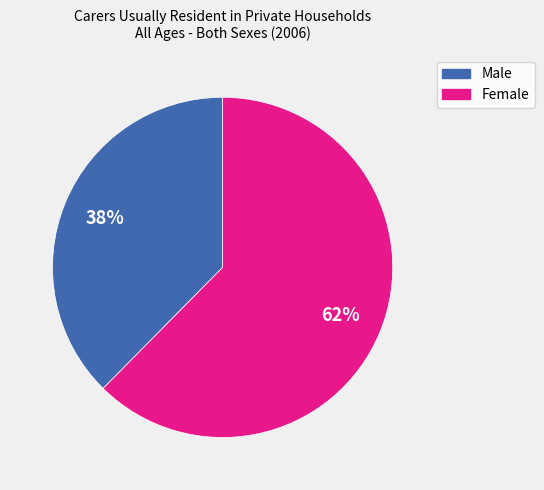

Between Female and Male, which is larger?

Female